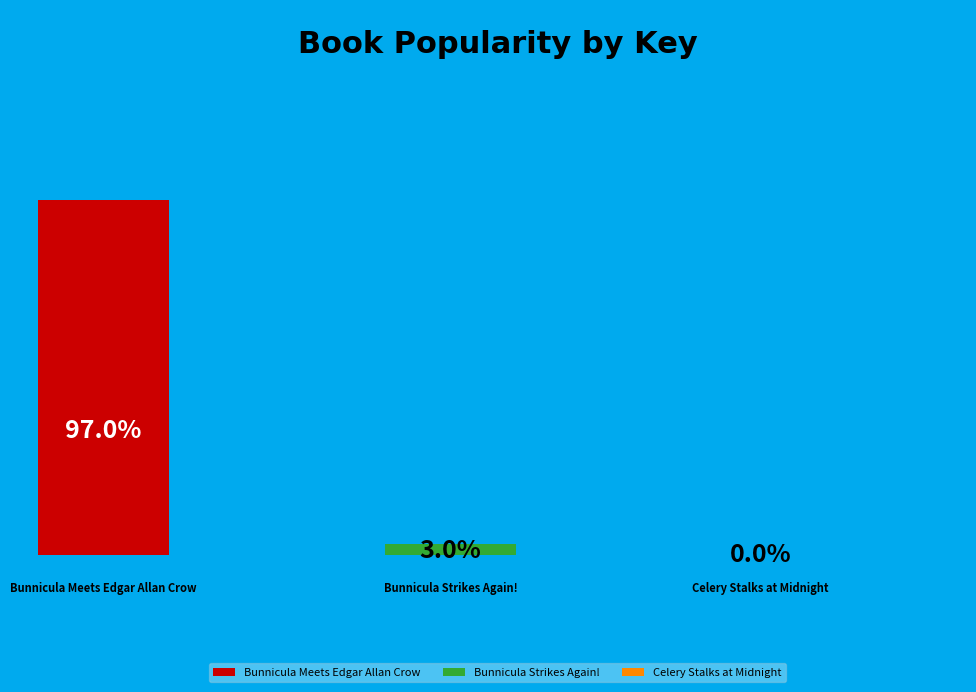

What is the majority slice?

Bunnicula Meets Edgar Allan Crow